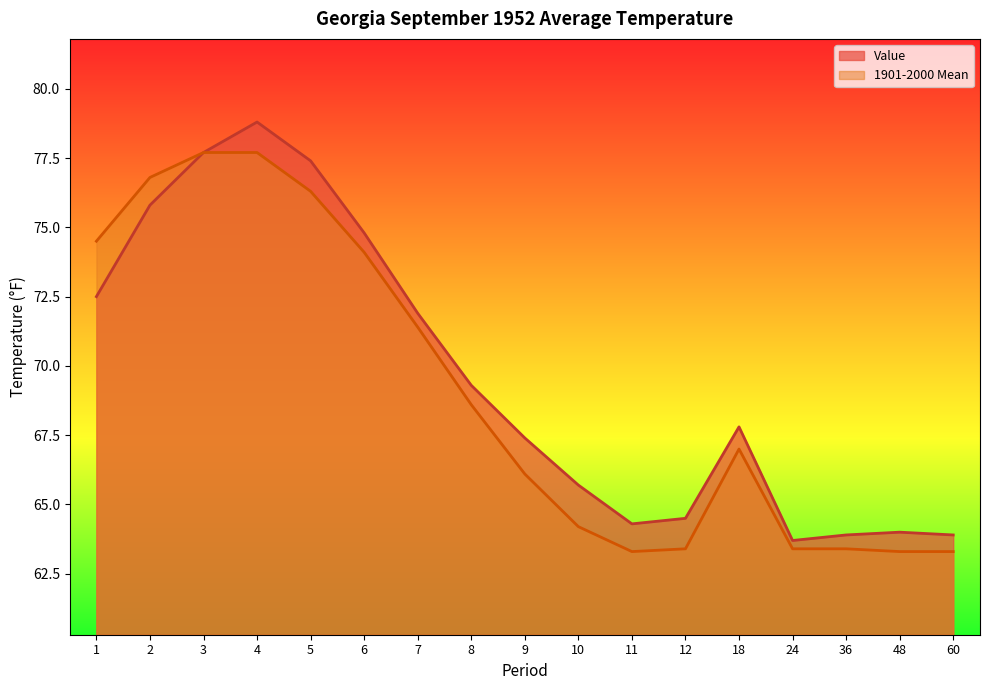

List the series in order of their peak value, highest first.

Value, 1901-2000 Mean